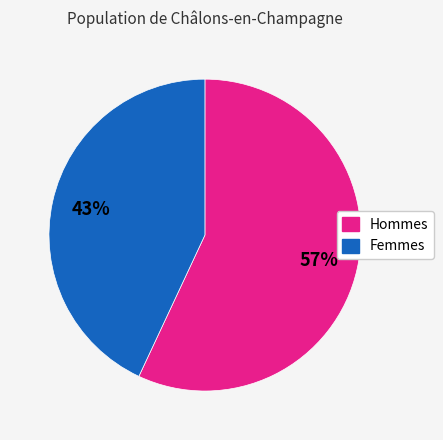

To the nearest percent, what is the difference between the largest and smallest slice percentages?

14%